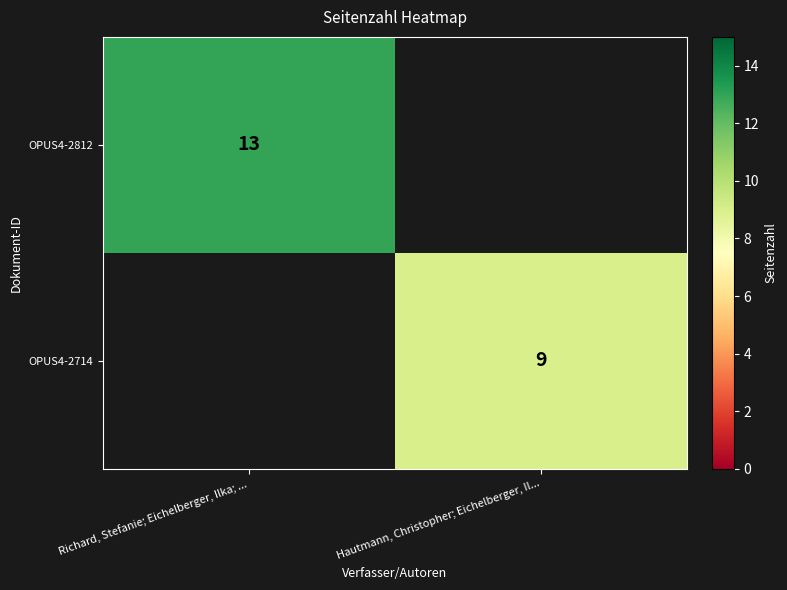

True or false: OPUS4-2812 has a value of 5 at Richard, Stefanie; Eichelberger, Ilka; ....

False